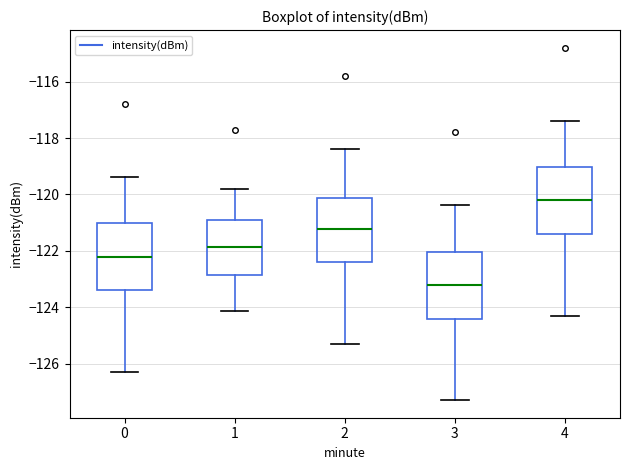

Reading left to right, read every box against the y-axis: the position of its median line, the range the box covers, and the ends of its whiskers. The values are not printed on the chart, so give them approximately, as read against the axis.

0: median -122.2, box -123.4 to -121.0, whiskers -126.2 to -119.4
1: median -121.8, box -122.8 to -121.0, whiskers -124.2 to -119.8
2: median -121.2, box -122.4 to -120.2, whiskers -125.2 to -118.4
3: median -123.2, box -124.4 to -122.0, whiskers -127.2 to -120.4
4: median -120.2, box -121.4 to -119.0, whiskers -124.2 to -117.4